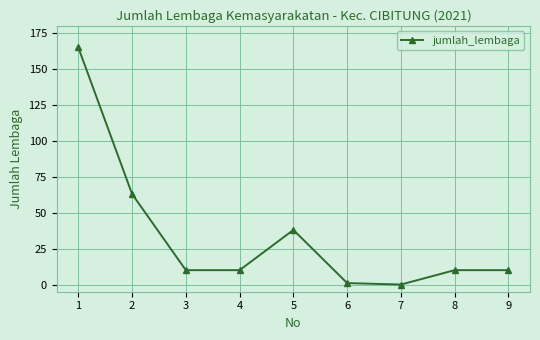

At which category does the data reach its first local peak?

5